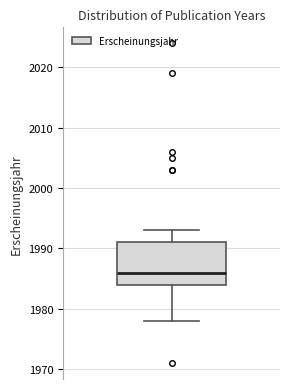

Transcribe this box plot: give where the median line is, the range the box spans, and where the two whiskers end, as read against the y-axis. The values are not printed on the chart, so give them approximately, as read against the axis.

median 1986, box 1984 to 1991, whiskers 1978 to 1993